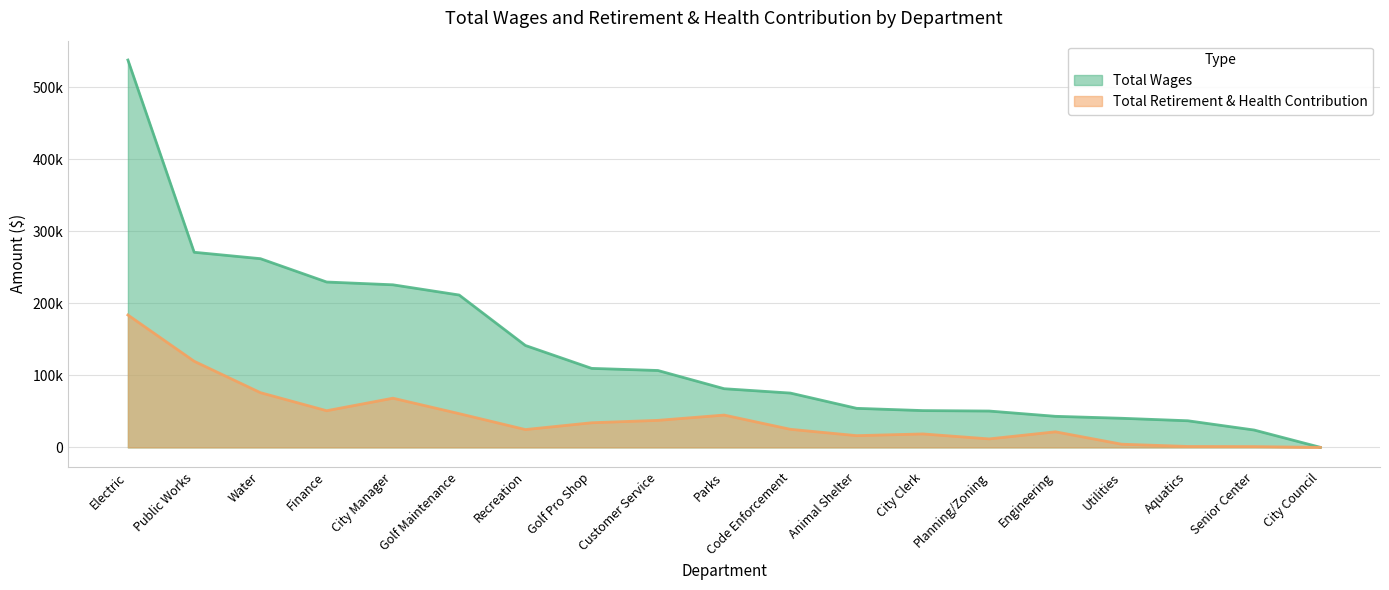

What is the label of the 7th point from the left?

Recreation